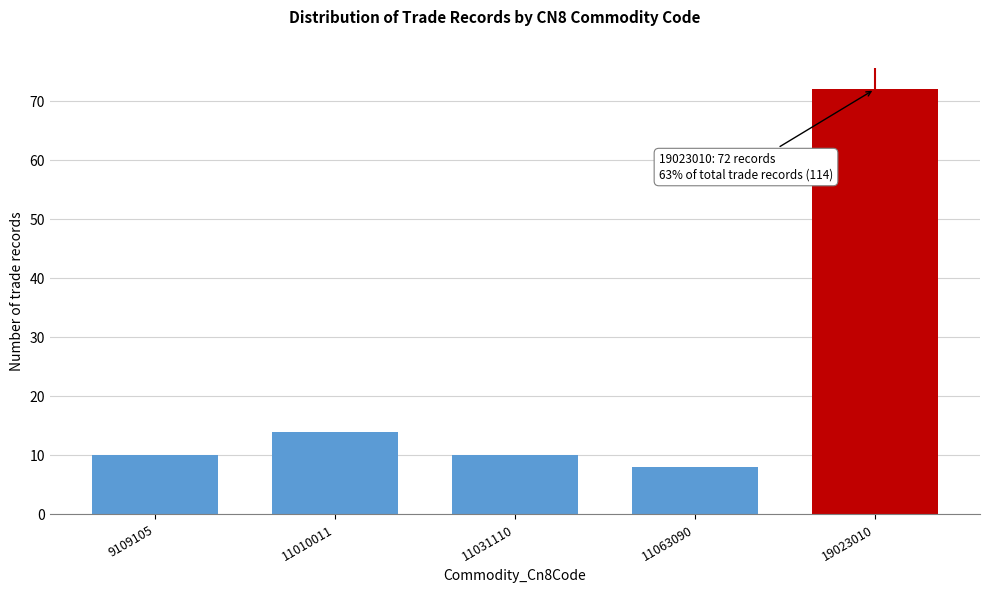

Reading left to right, extract all data points from this chart.

9109105=10	11010011=14	11031110=10	11063090=8	19023010=72